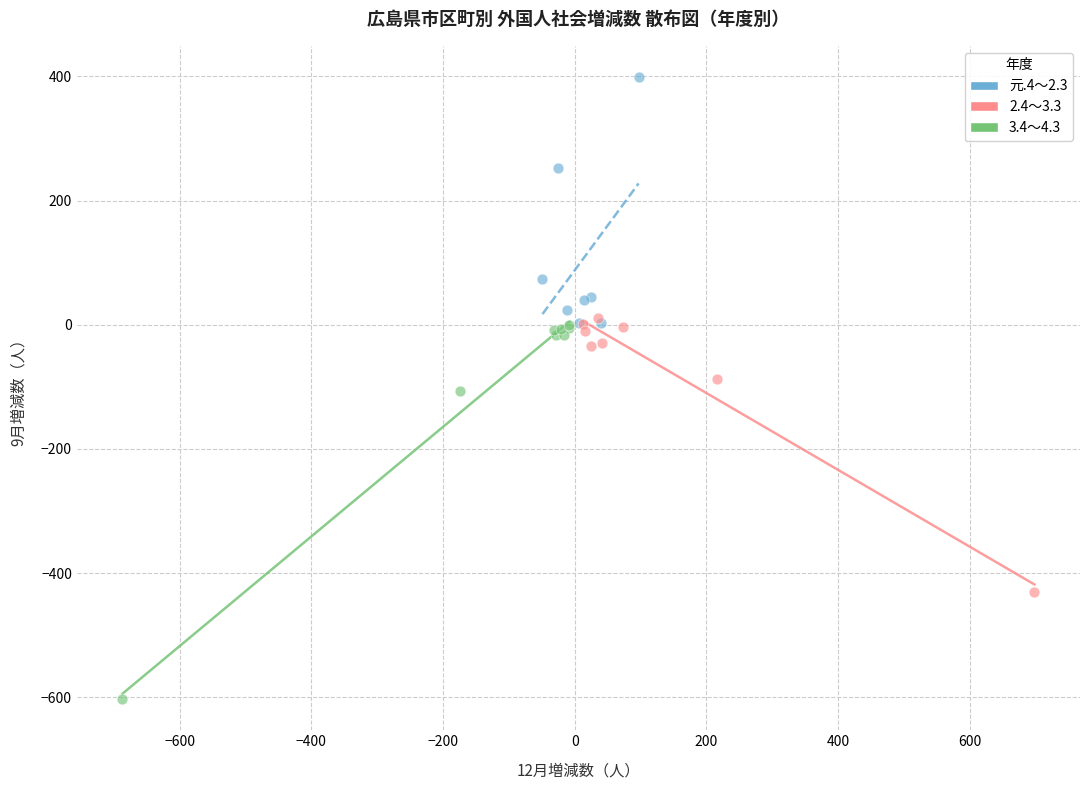

Which series reaches the maximum Y coordinate?

元.4～2.3